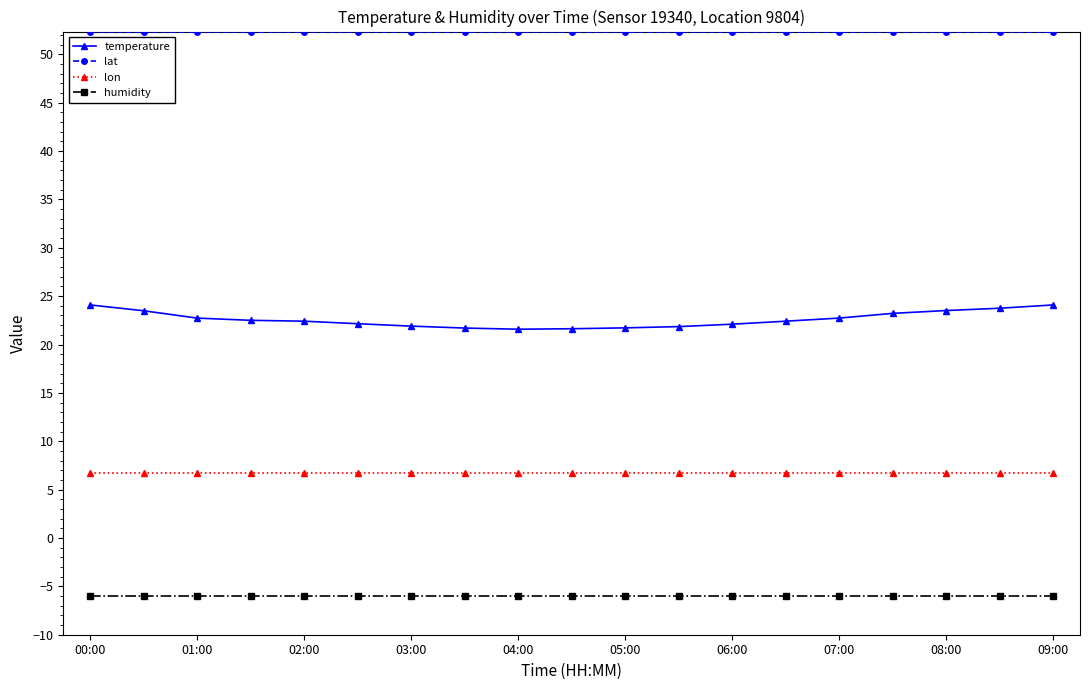

True or false: temperature and lon intersect in this chart.

False